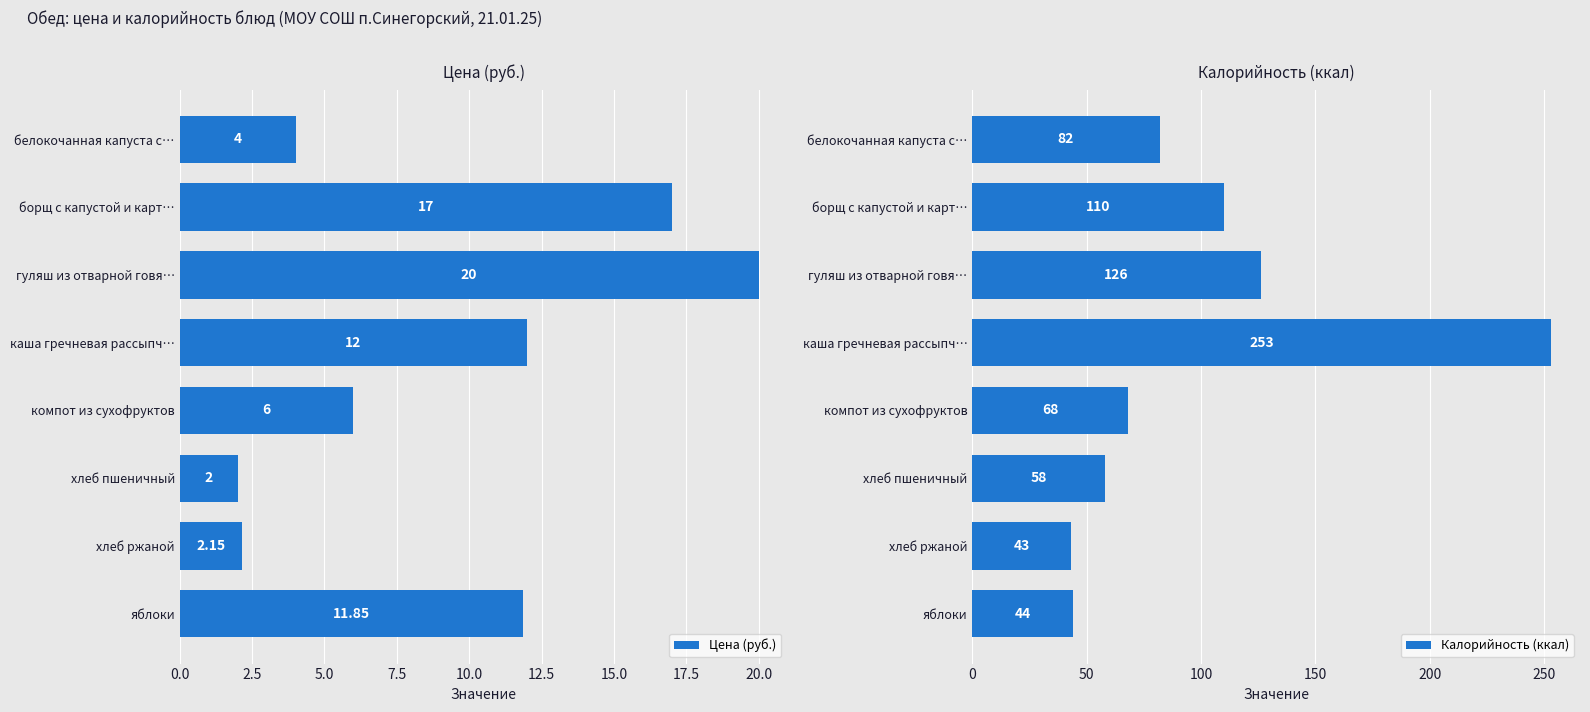

What is the difference between the Цена (руб.) values at хлеб пшеничный and компот из сухофруктов?

4.0